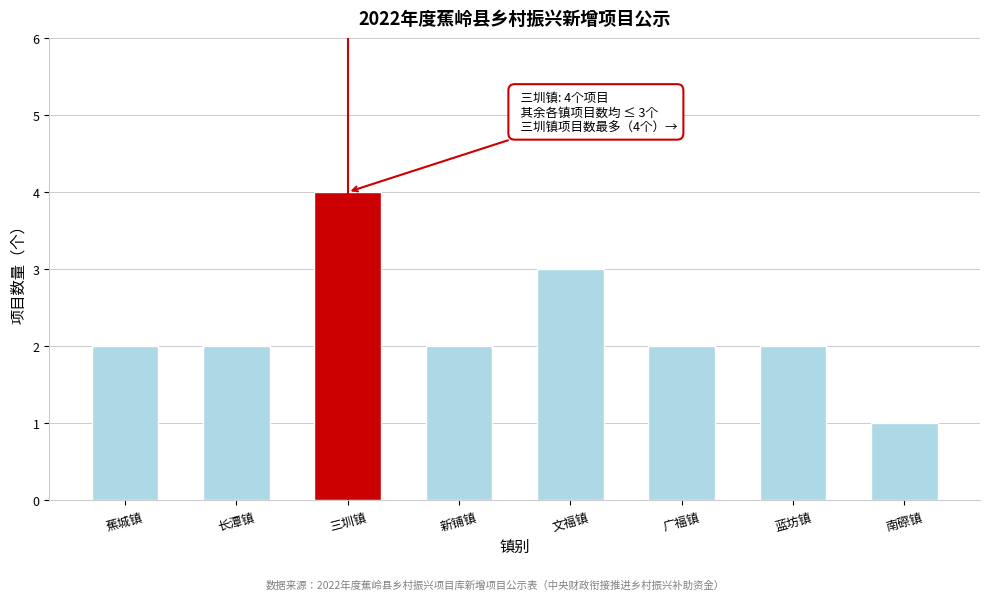

Reading left to right, list all the values displayed in this chart.

蕉城镇=2	长潭镇=2	三圳镇=4	新铺镇=2	文福镇=3	广福镇=2	蓝坊镇=2	南磜镇=1